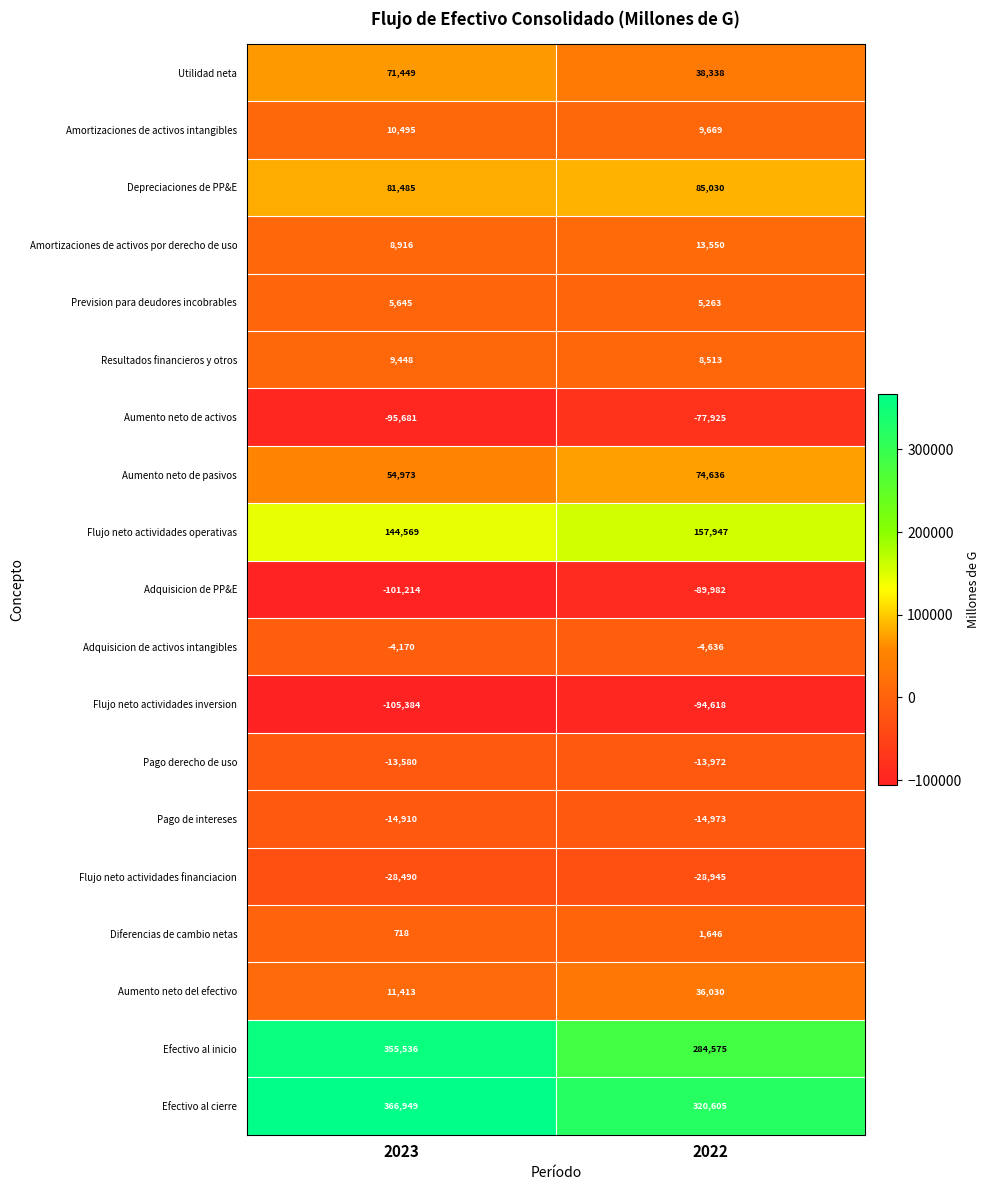

At which label is Aumento neto del efectivo closest to 23721?

2023